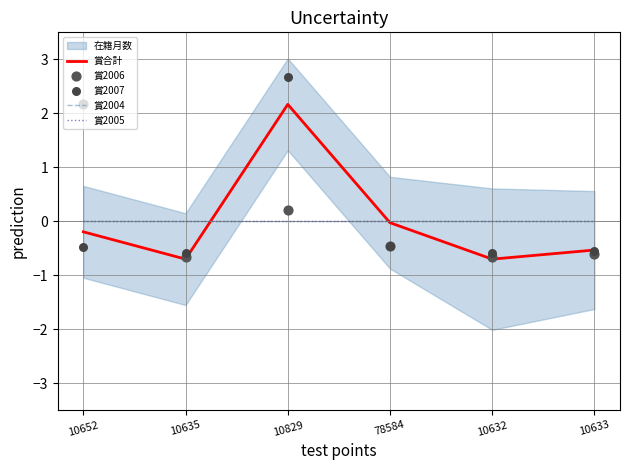

What is the total value across all series at 10633?

-1.7